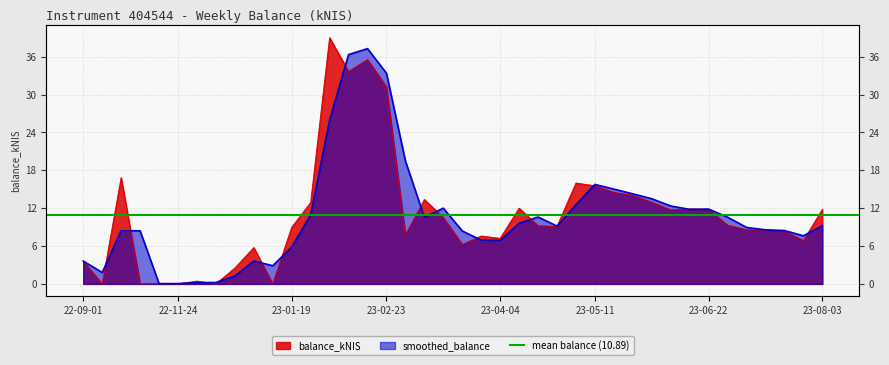

At which label is balance_kNIS closest to 19?

2022-10-06